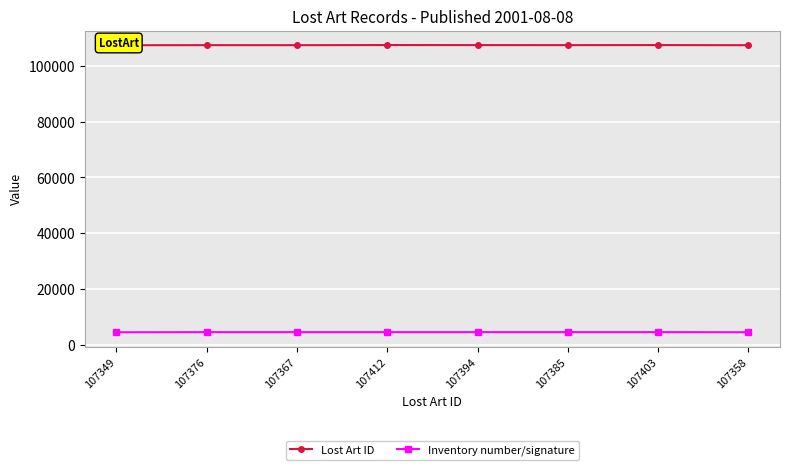

What is the difference between the highest and lowest values at 107403?

102817